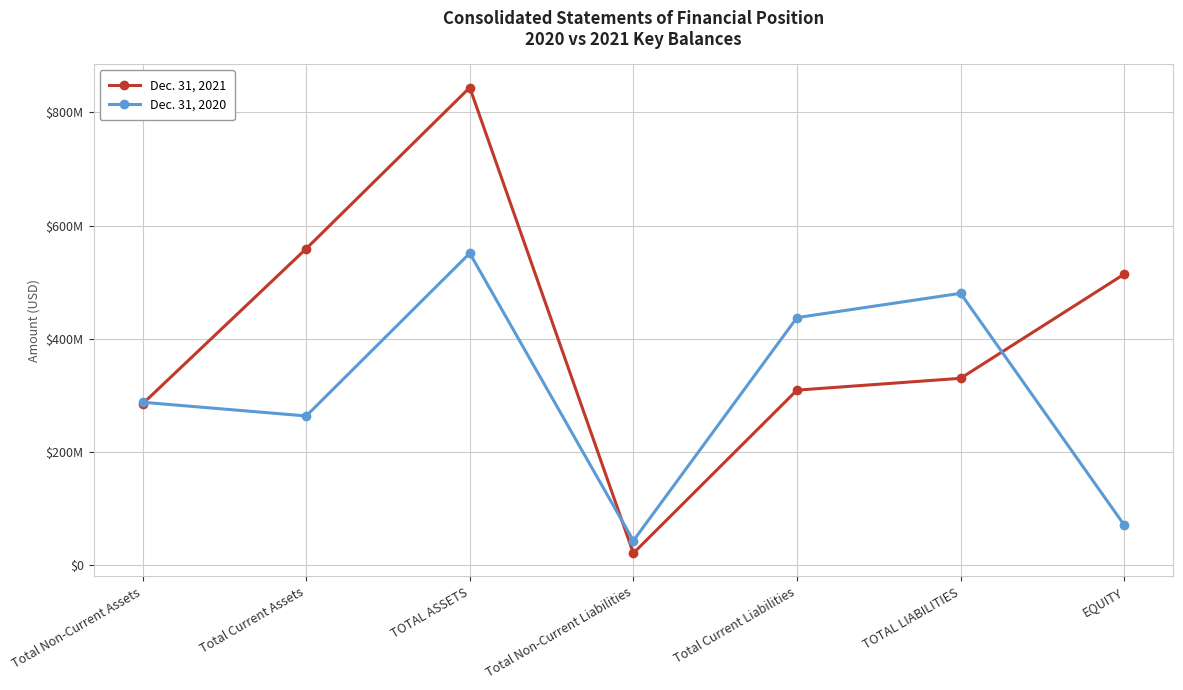

True or false: Dec. 31, 2021 has more than 0 interior local peaks.

True